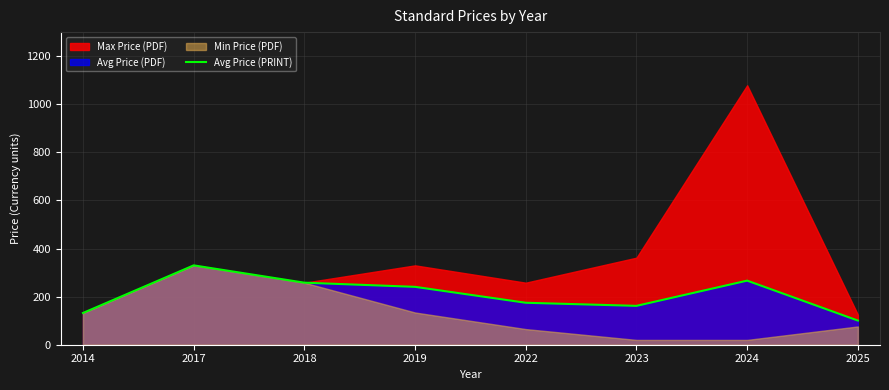

Which has a higher value, 2023 or 2017?

2017